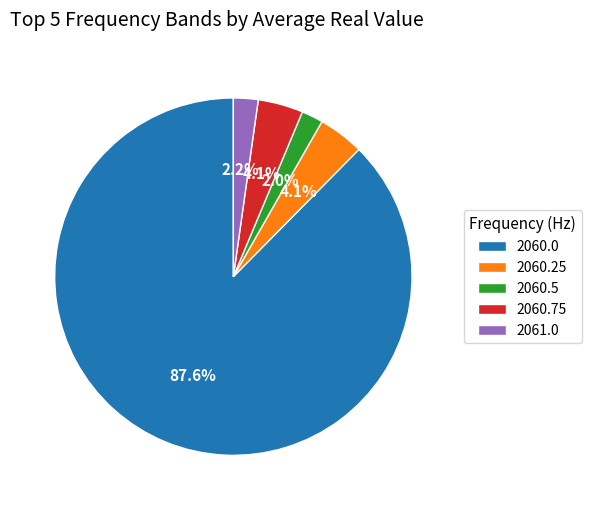

Do 2060.25 and 2061.0 together represent more than half of the pie?

No